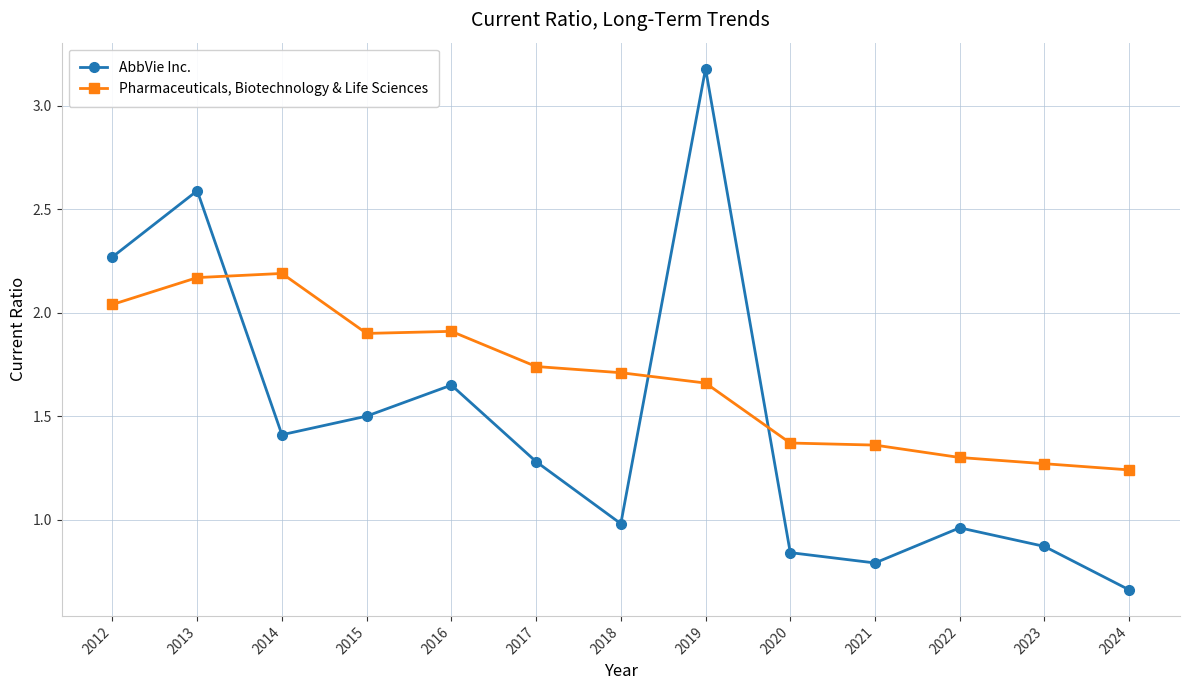

True or false: Pharmaceuticals, Biotechnology & Life Sciences has a value of 0.6 at 2021.

False